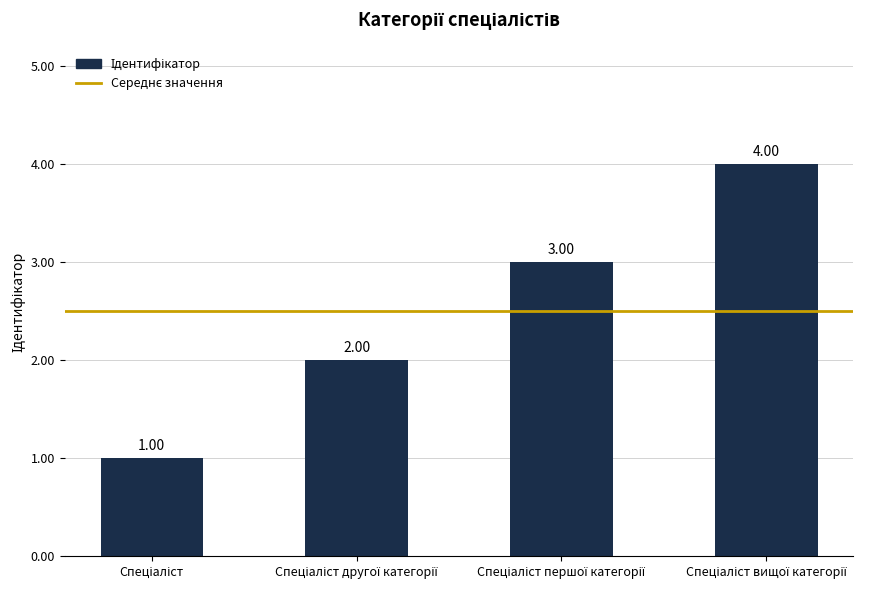

How many values are between 2 and 4?

3